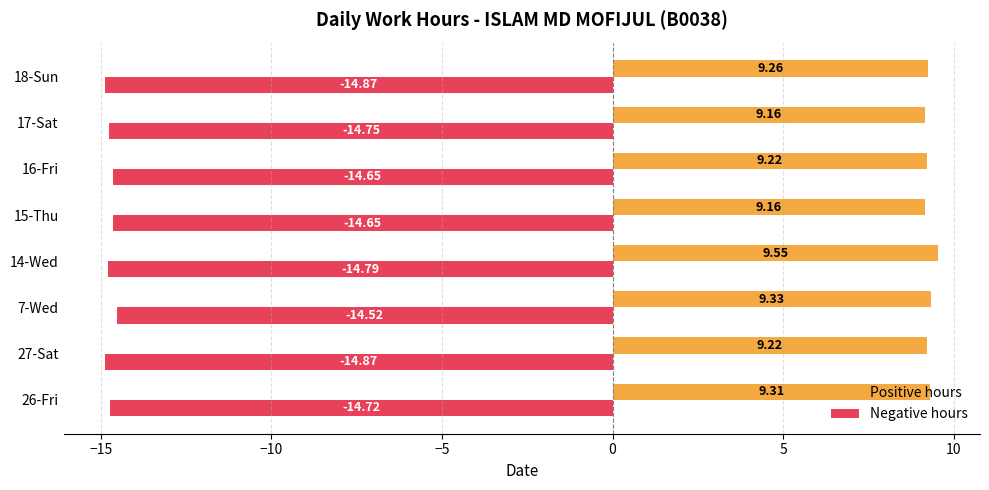

At how many categories does at least one series exceed 4?

8